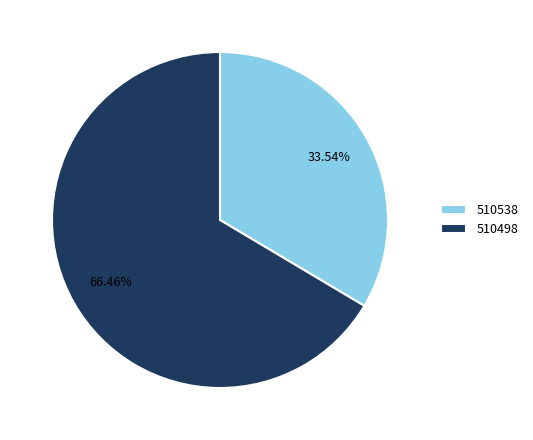

Which has a higher value, 510498 or 510538?

510498